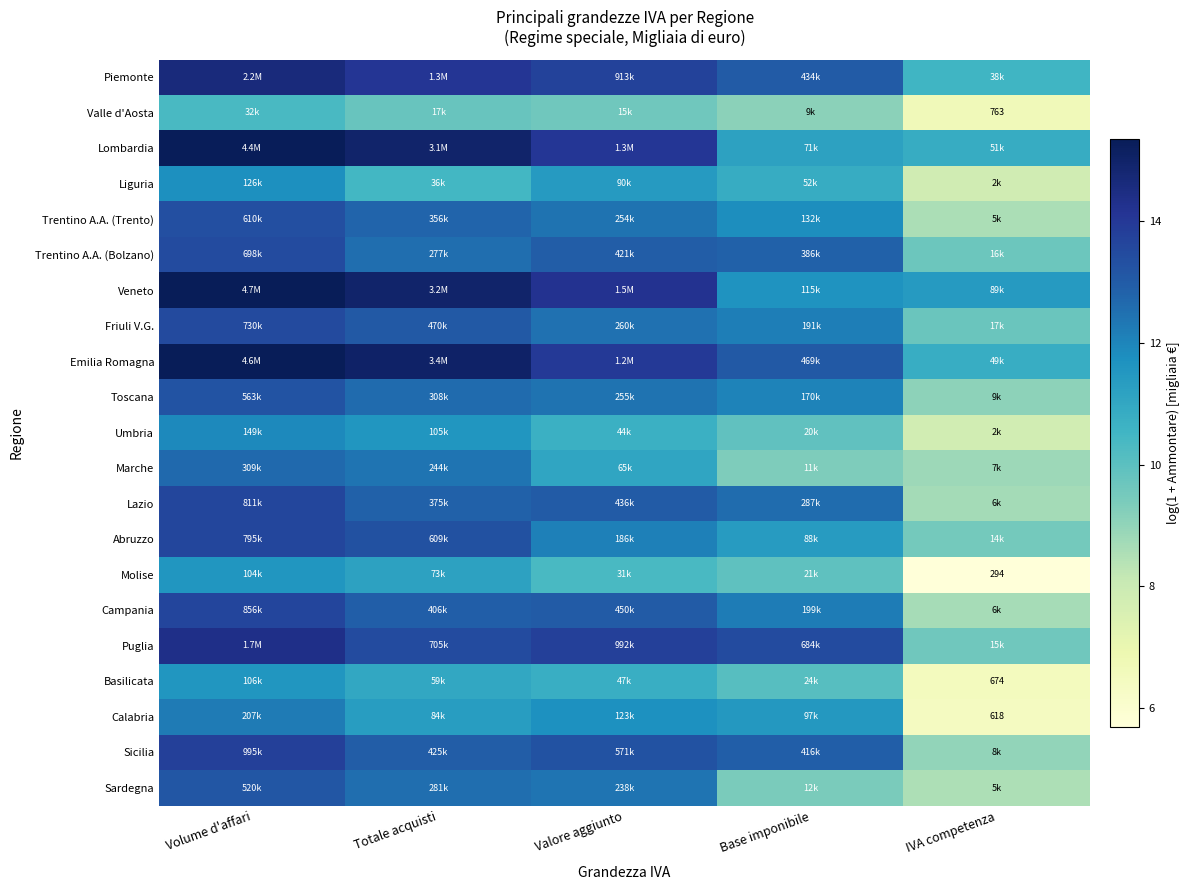

What is the spread (max minus min) of values at Base imponibile?

4.3